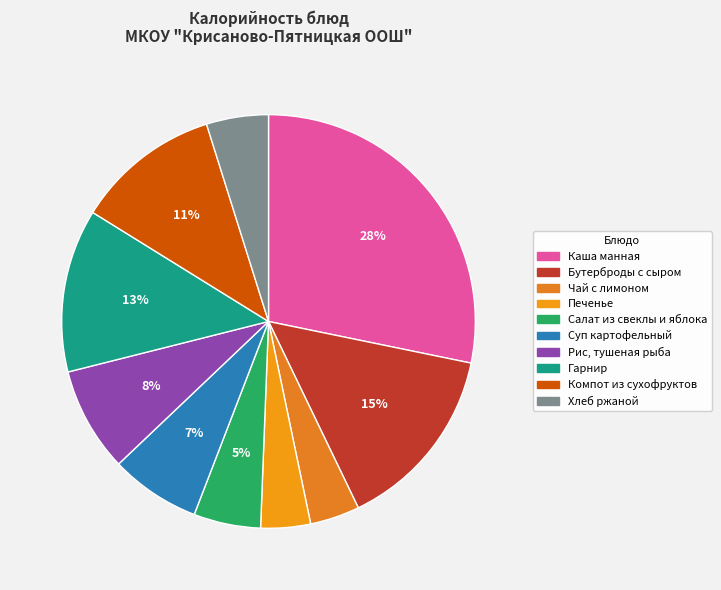

How many segments does this pie chart have?

10